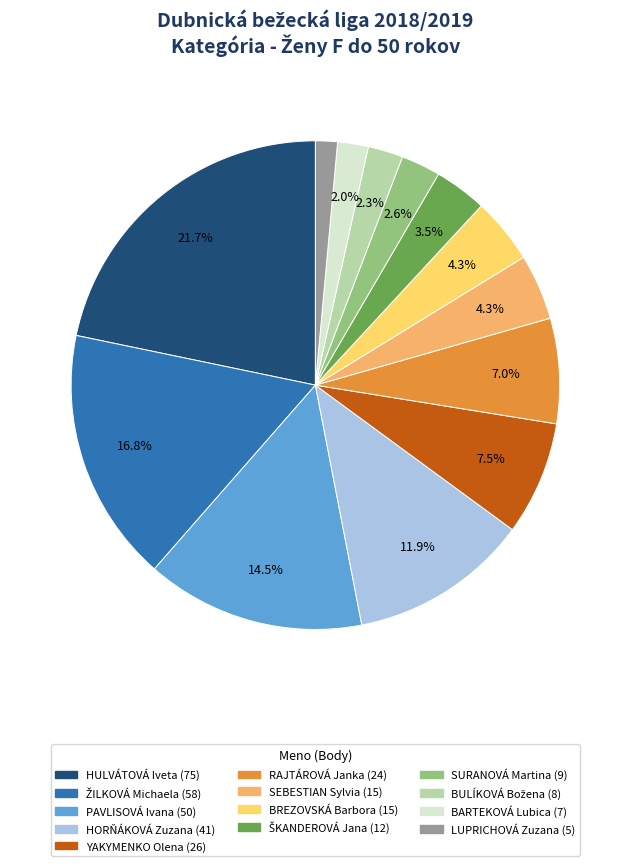

To the nearest percent, what is the combined percentage of HULVÁTOVÁ Iveta and YAKYMENKO Olena?

29%